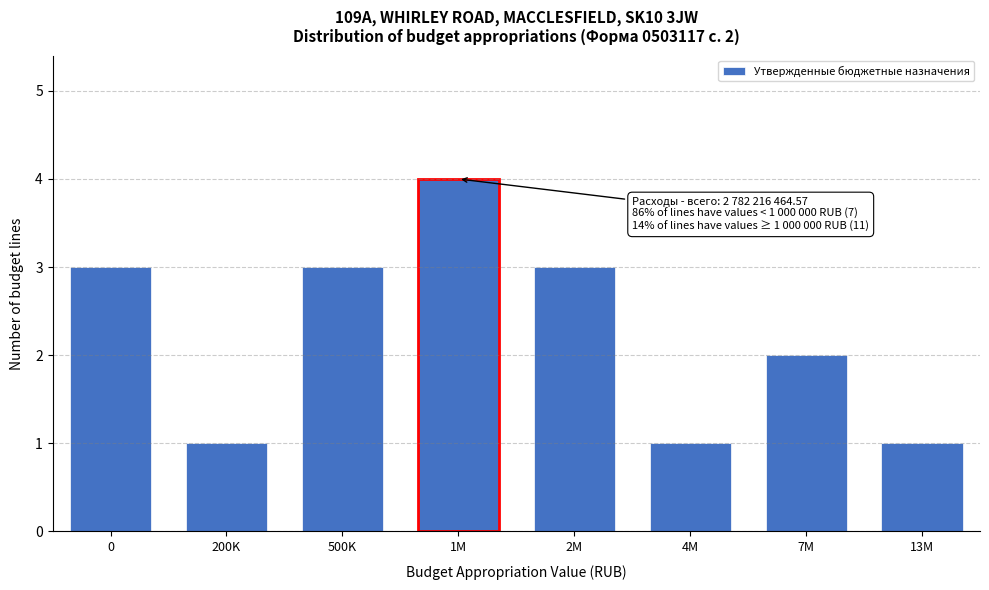

Reading left to right, what are all the values shown in this chart?

3	1	3	4	3	1	2	1